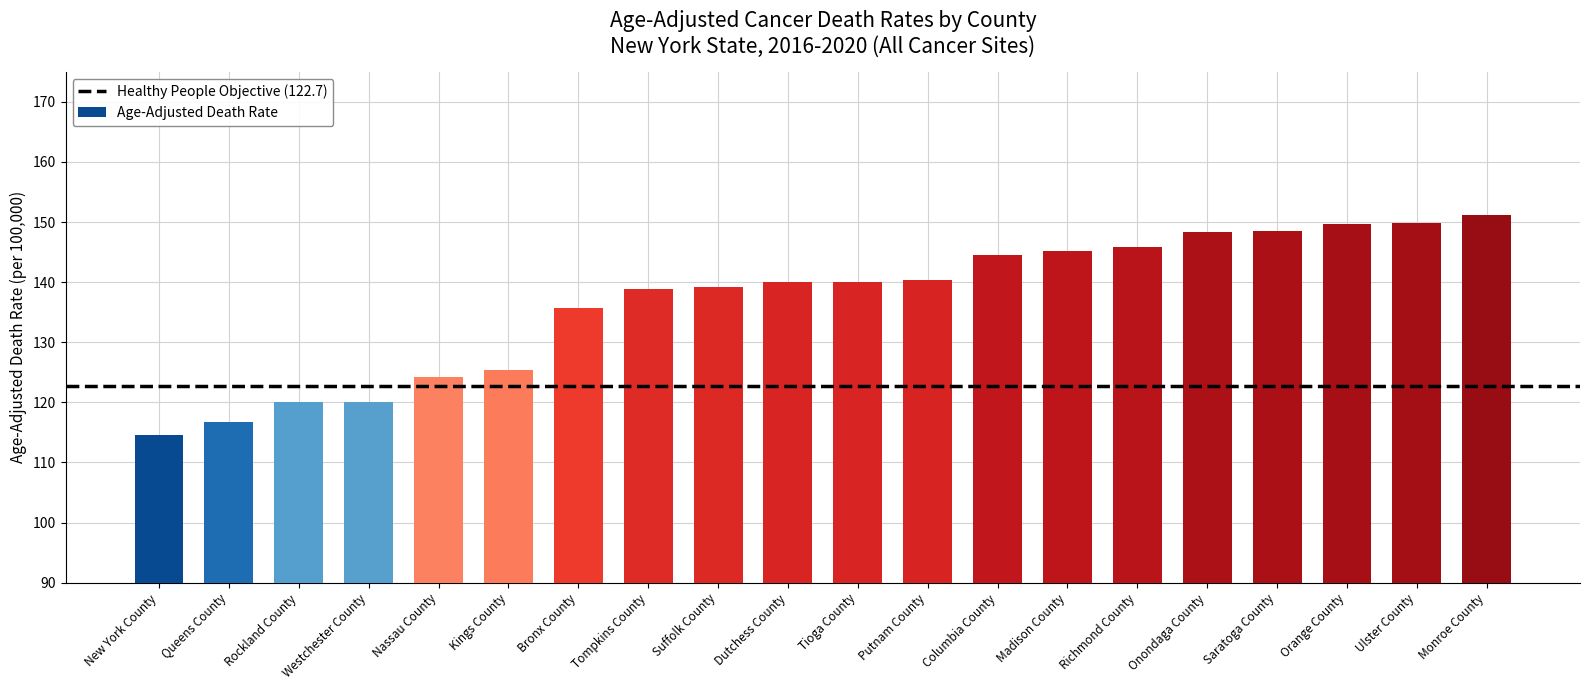

Does the chart contain any negative values?

No